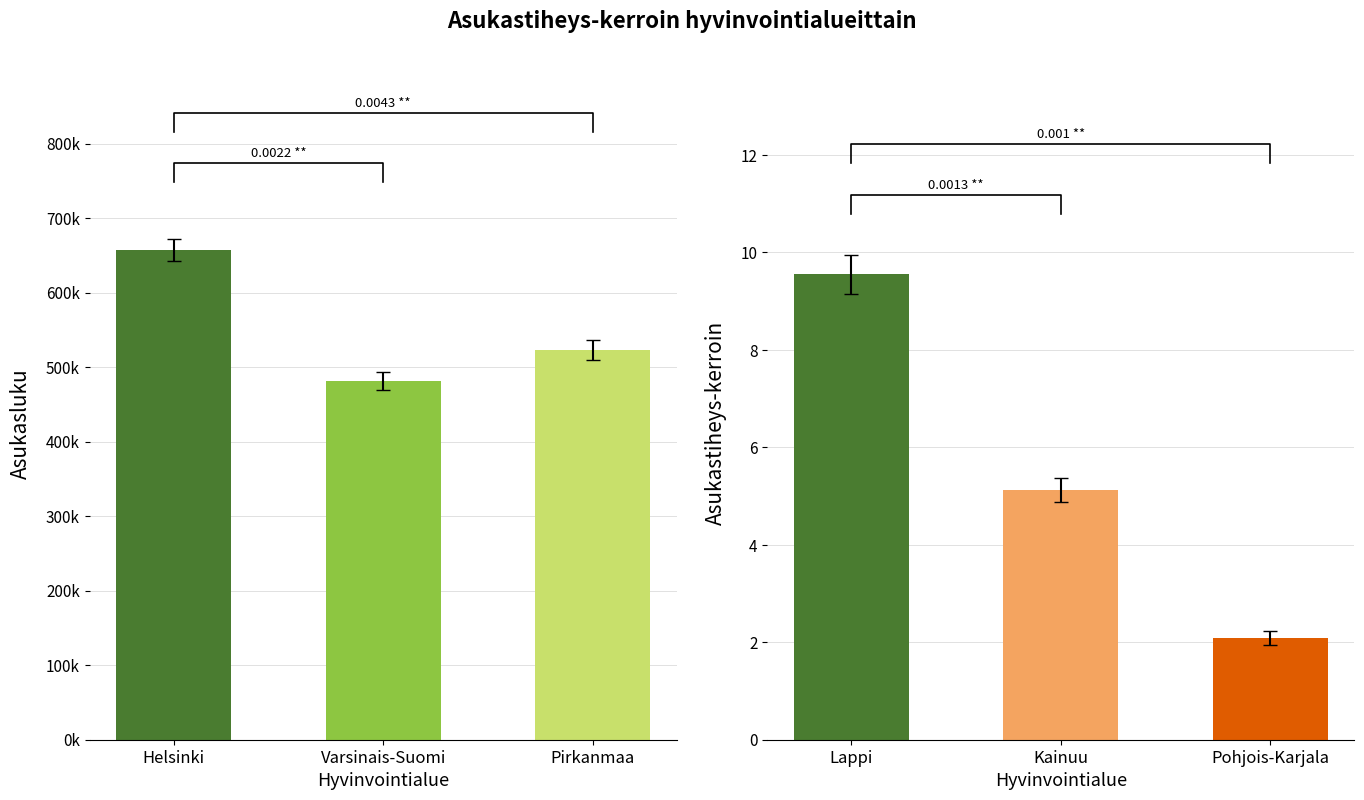

Reading left to right, list all the values displayed in this chart.

Asukasluku: 656920.0	481403.0	522852.0
Asukastiheys-kerroin: 9.5	5.1	2.1